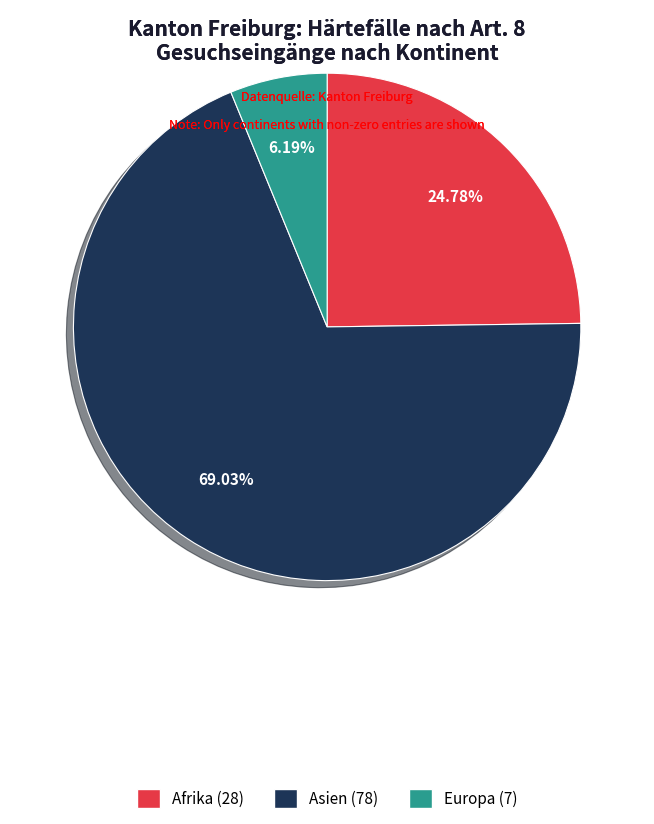

Is it true that Asien is 69% of the pie?

True